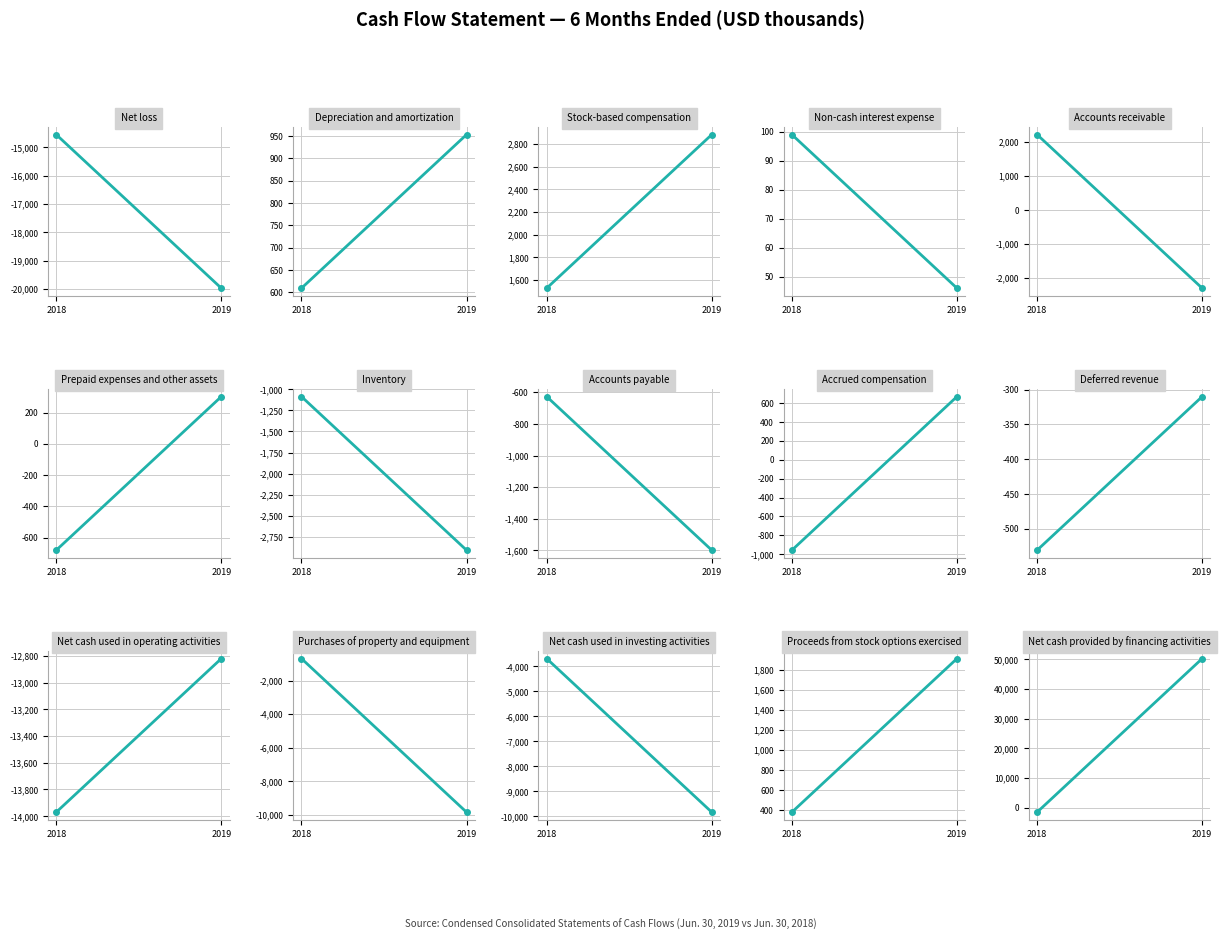

What position from the right is Net cash provided by financing activities?

1